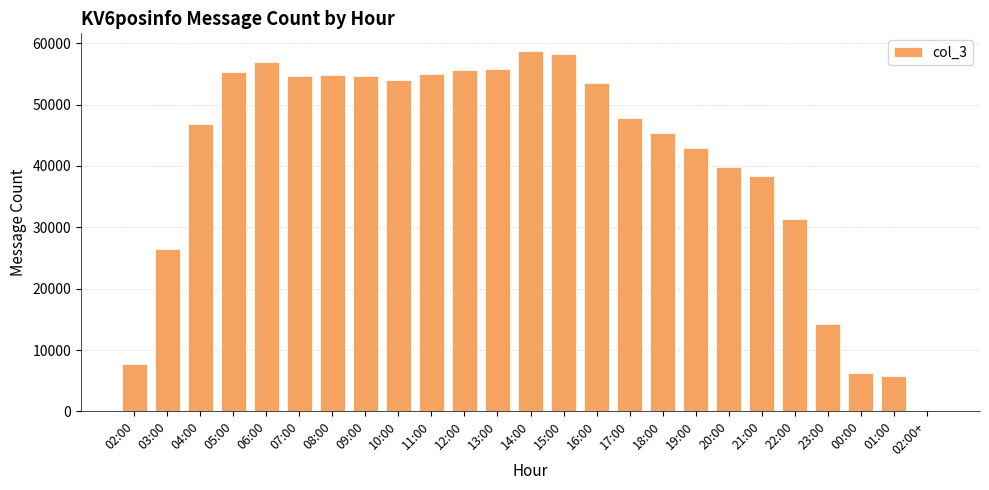

Are the bars grouped side by side (vs. stacked)?

No